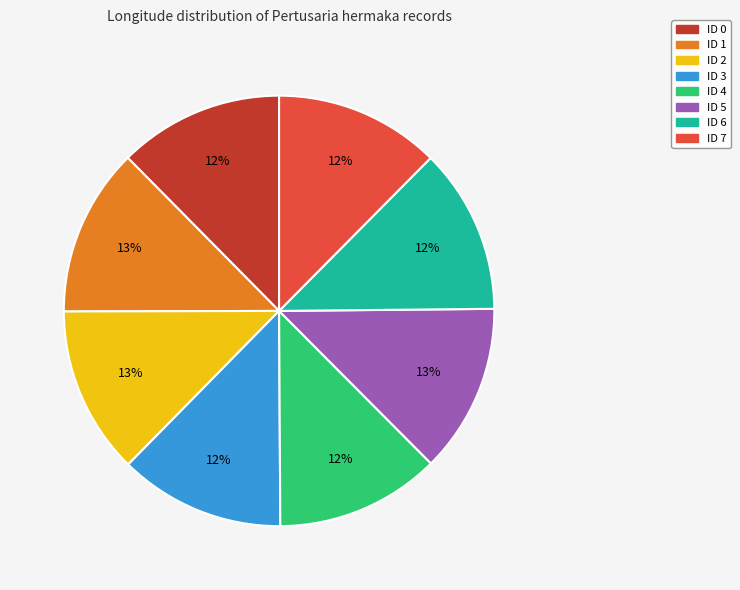

What is the ratio of the value at ID 0 to the value at ID 6?

1.0